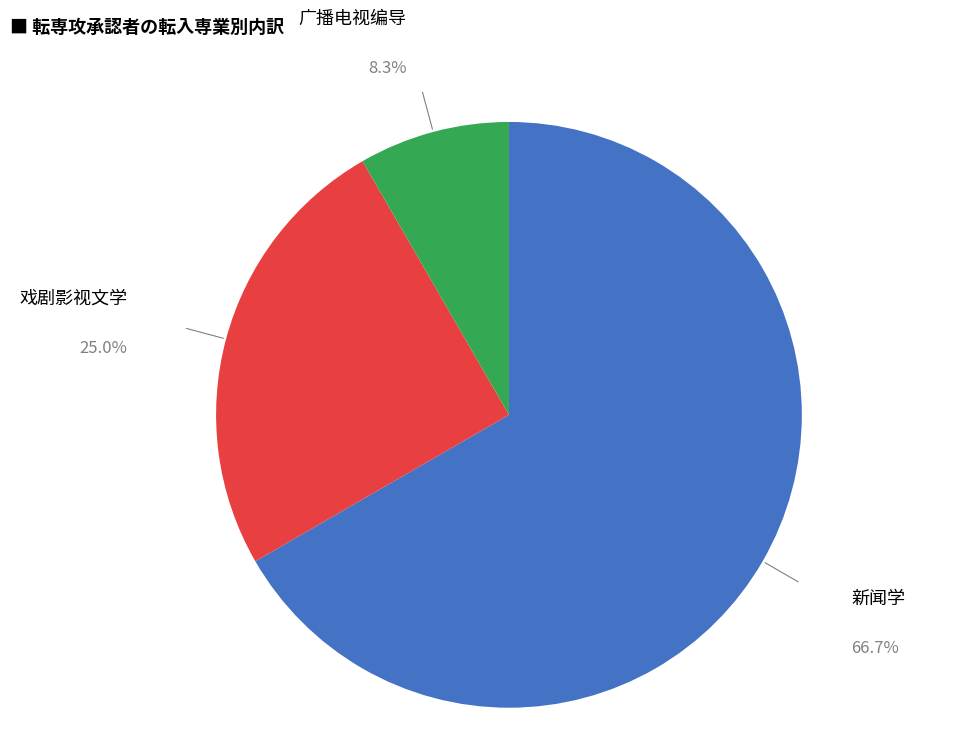

To the nearest percent, what is the average slice percentage?

33%